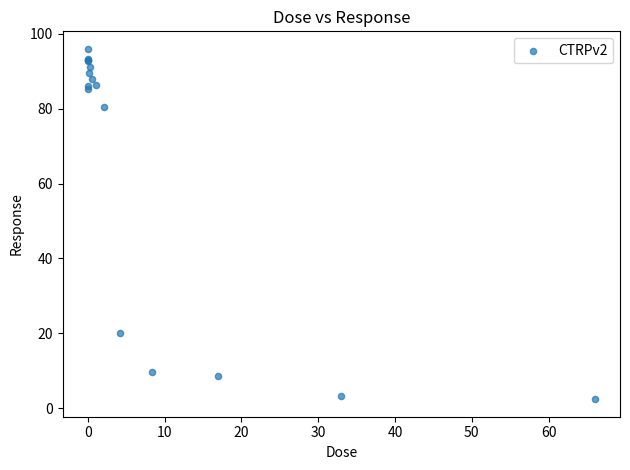

What Y value in the scatter plot is closest to 49?

20.0